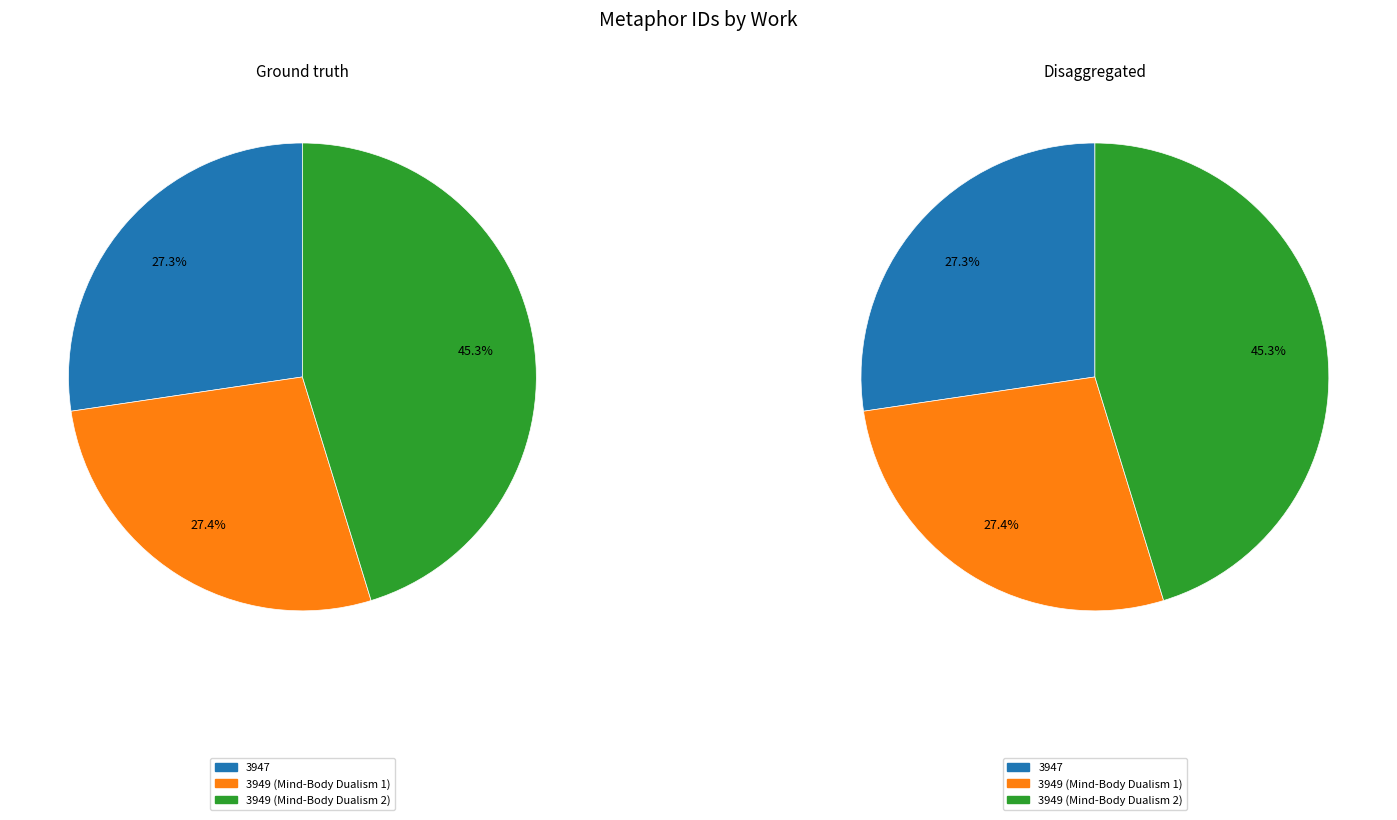

To the nearest percent, what percentage of the pie is 3949 (Mind-Body Dualism 2)?

45%